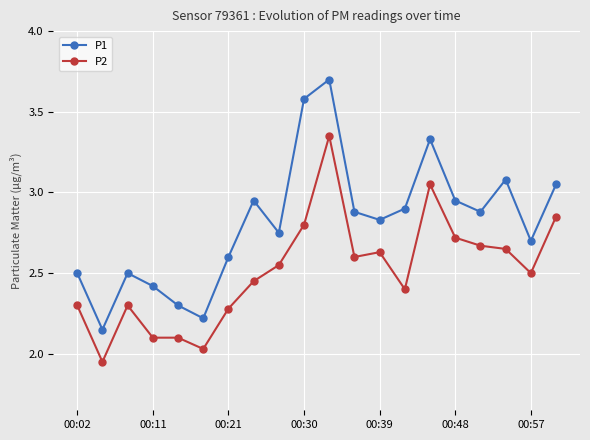

True or false: P1 has more than 1 points higher than both neighbors.

True